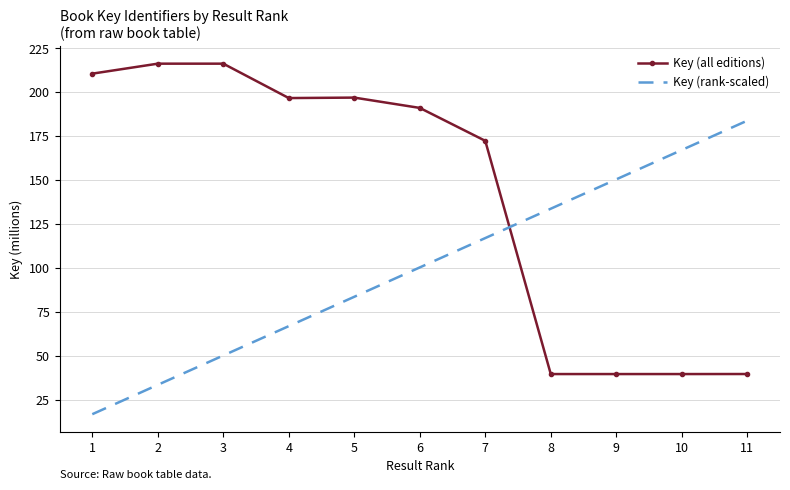

After their last crossing, which series has the higher values: Key (all editions) or Key (rank-scaled)?

Key (rank-scaled)